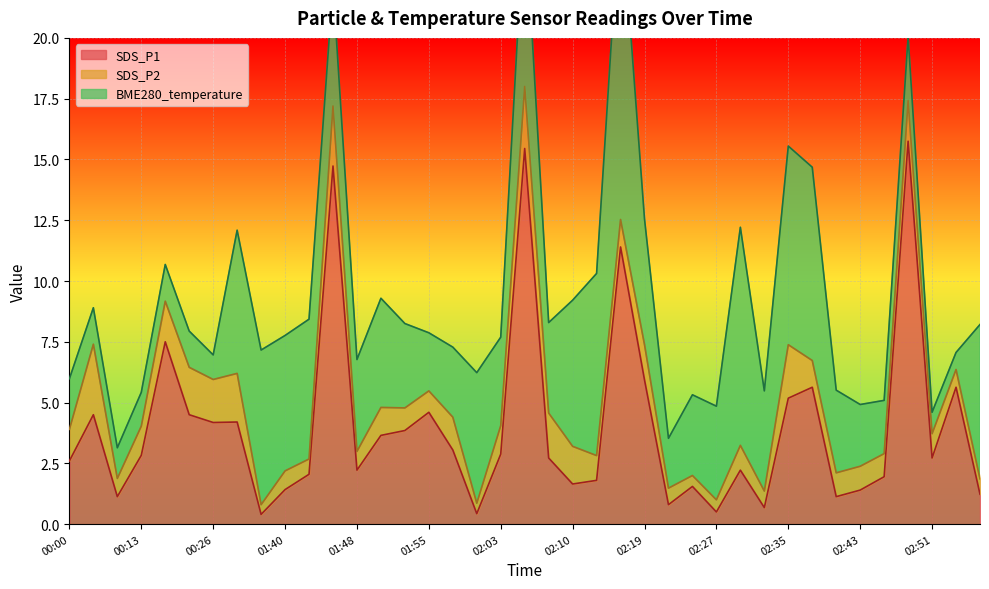

The SDS_P1 series shows 4.6 at 02:51. True or false?

False